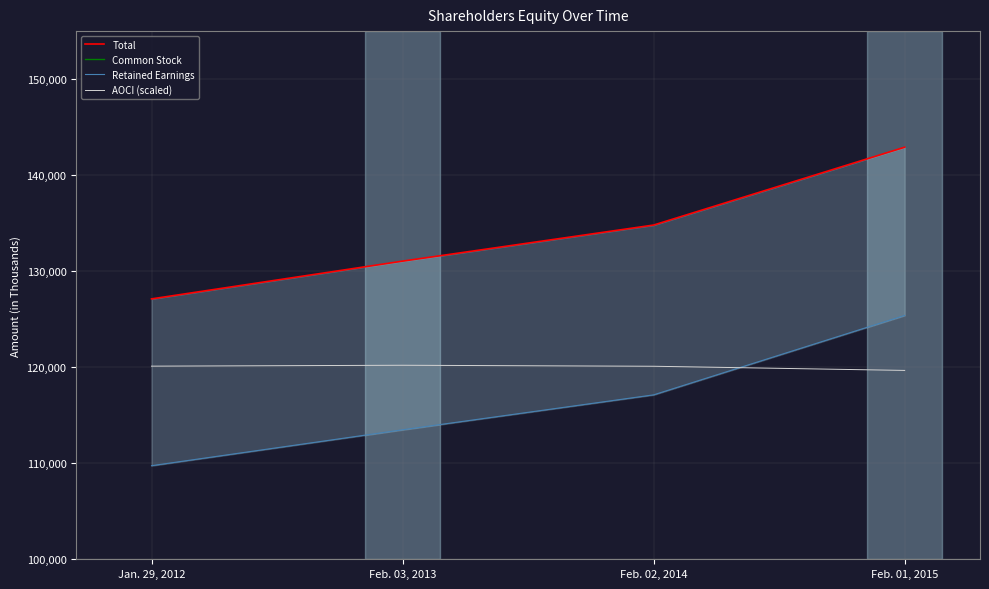

What is the total value across all series at Feb. 03, 2013?

382090